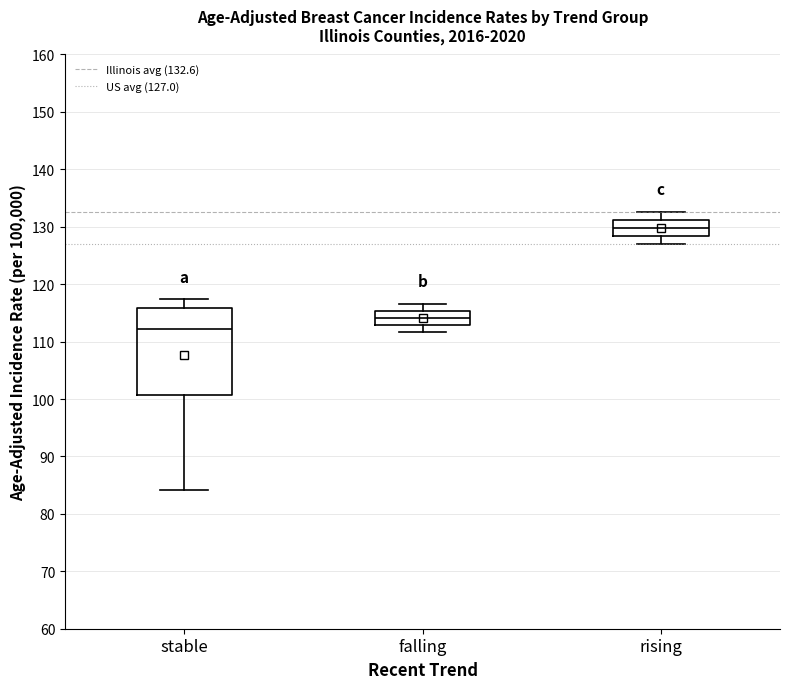

Reading left to right, transcribe this box plot: for each box, give where its median line is, the range the box spans, and where its two whiskers end, as read against the y-axis. The values are not printed on the chart, so give them approximately, as read against the axis.

stable: median 112, box 101 to 116, whiskers 84 to 117
falling: median 114, box 113 to 115, whiskers 112 to 117
rising: median 130, box 128 to 131, whiskers 127 to 133